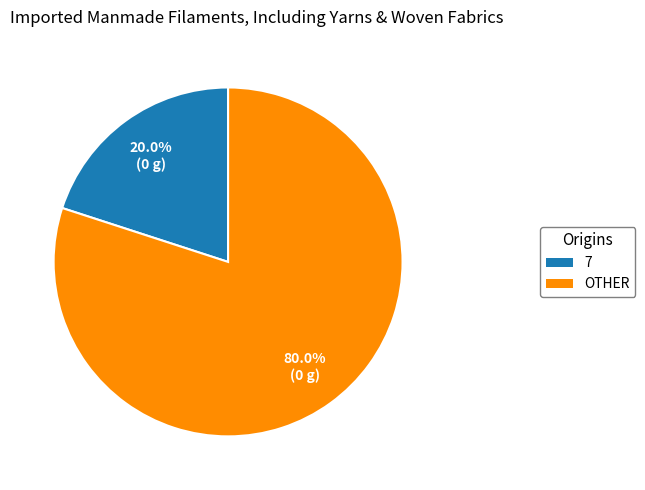

Does any single category account for the majority?

Yes